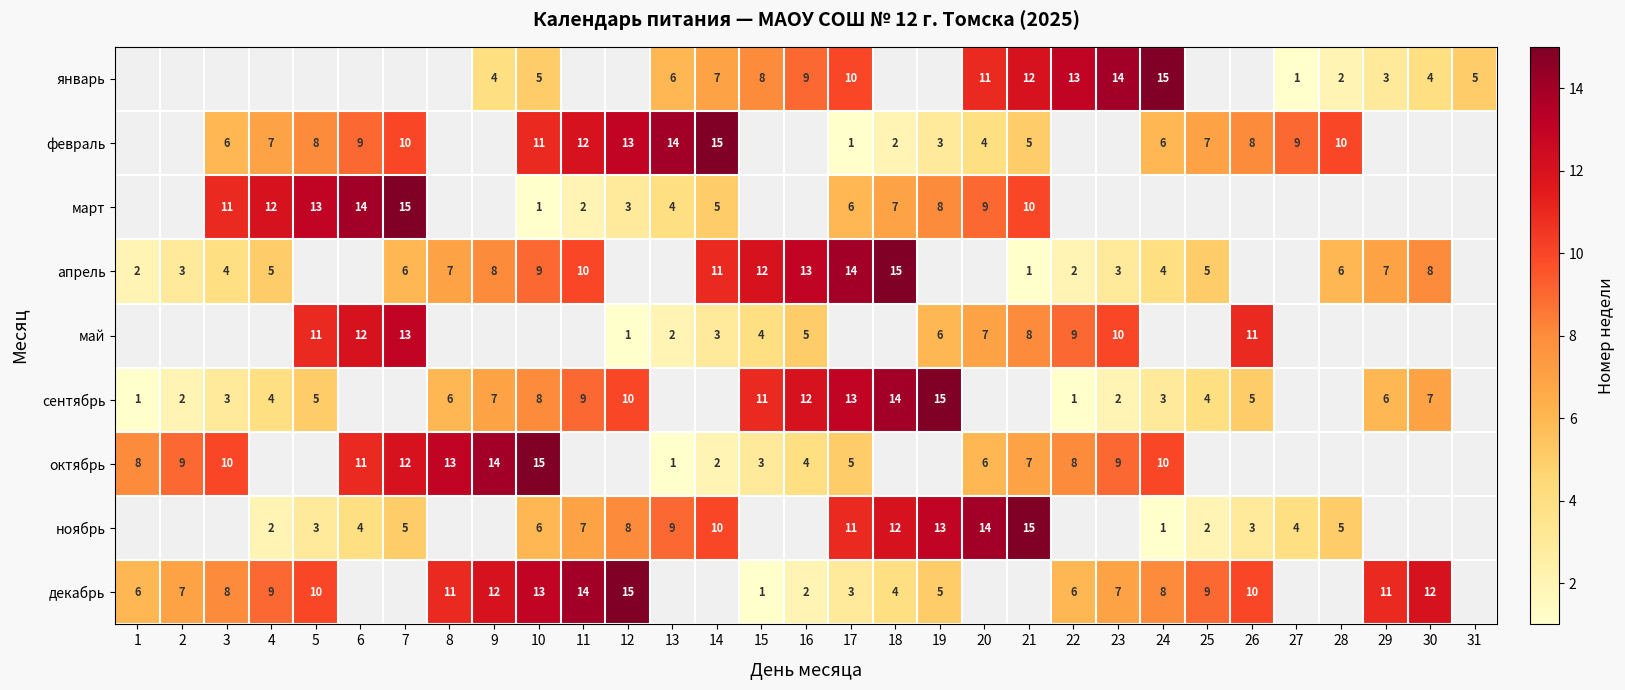

The value of февраль at 19 is 5. True or false?

False